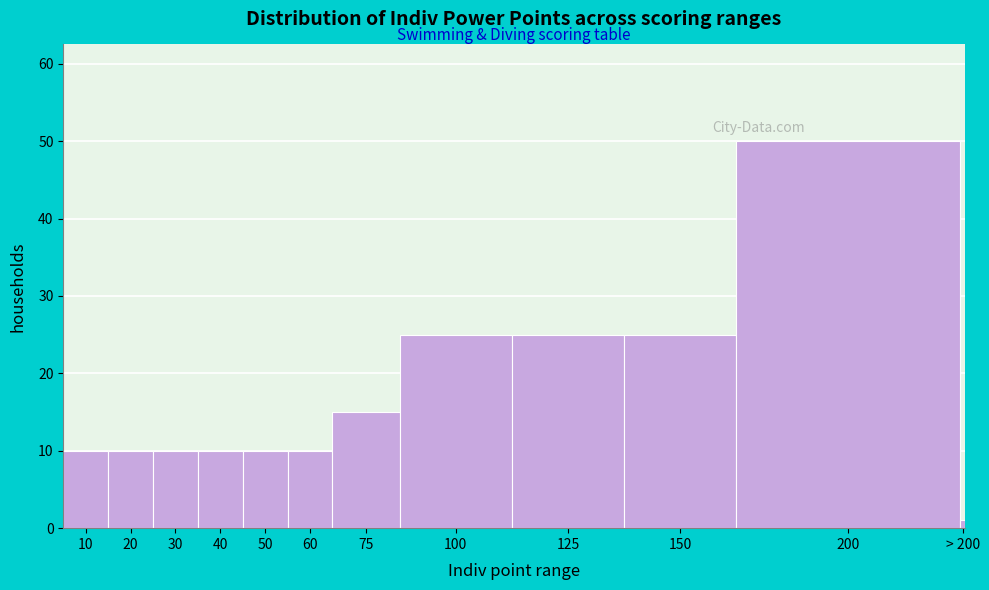

Reading right to left, list all the values displayed in this chart.

> 200=1	200=50	150=25	125=25	100=25	75=15	60=10	50=10	40=10	30=10	20=10	10=10